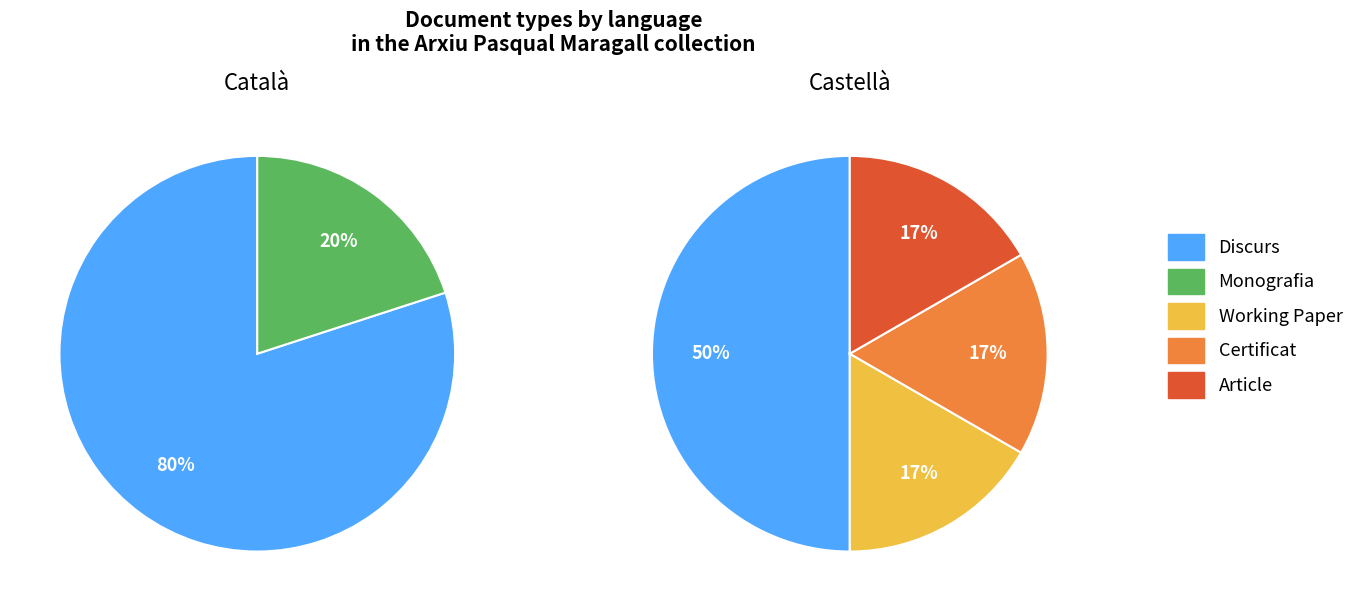

What is the largest slice in the pie chart?

Discurs